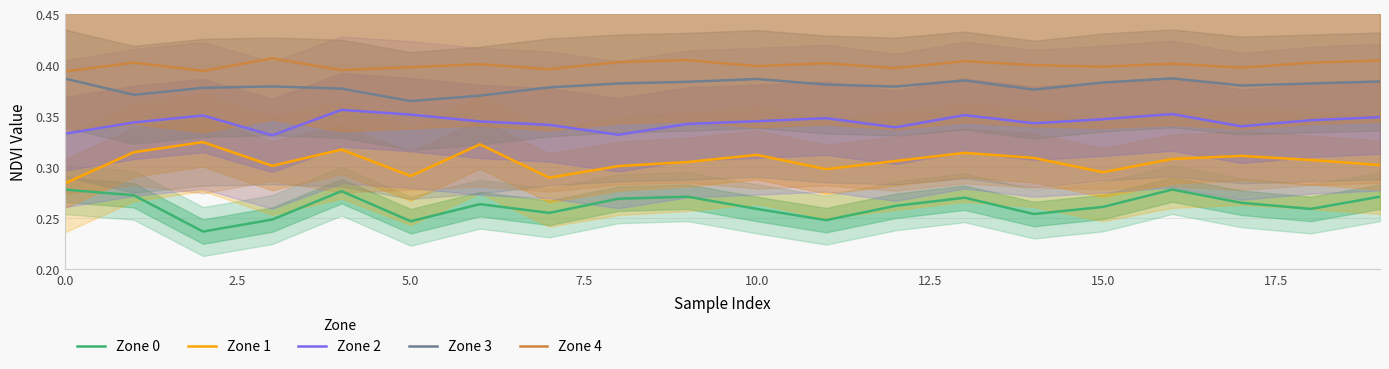

Reading left to right, what are all the values shown in this chart?

Zone 0: 0.3	0.3	0.2	0.2	0.3	0.2	0.3	0.3	0.3	0.3	0.3	0.2	0.3	0.3	0.3	0.3	0.3	0.3	0.3	0.3
Zone 1: 0.3	0.3	0.3	0.3	0.3	0.3	0.3	0.3	0.3	0.3	0.3	0.3	0.3	0.3	0.3	0.3	0.3	0.3	0.3	0.3
Zone 2: 0.3	0.3	0.4	0.3	0.4	0.4	0.3	0.3	0.3	0.3	0.3	0.3	0.3	0.4	0.3	0.3	0.4	0.3	0.3	0.3
Zone 3: 0.4	0.4	0.4	0.4	0.4	0.4	0.4	0.4	0.4	0.4	0.4	0.4	0.4	0.4	0.4	0.4	0.4	0.4	0.4	0.4
Zone 4: 0.4	0.4	0.4	0.4	0.4	0.4	0.4	0.4	0.4	0.4	0.4	0.4	0.4	0.4	0.4	0.4	0.4	0.4	0.4	0.4